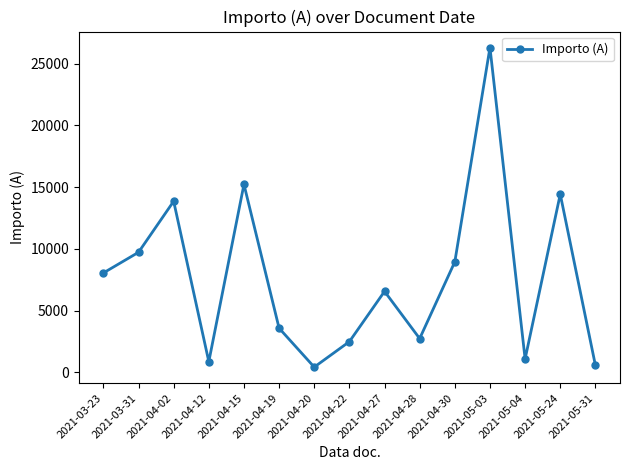

How many points are lower than both their immediate neighbors (excluding endpoints)?

4